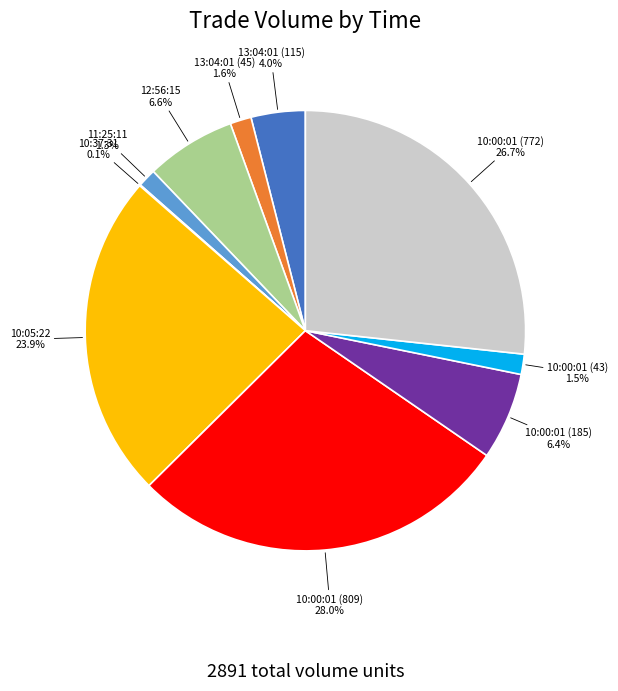

Is there any slice that represents more than half of the pie?

No